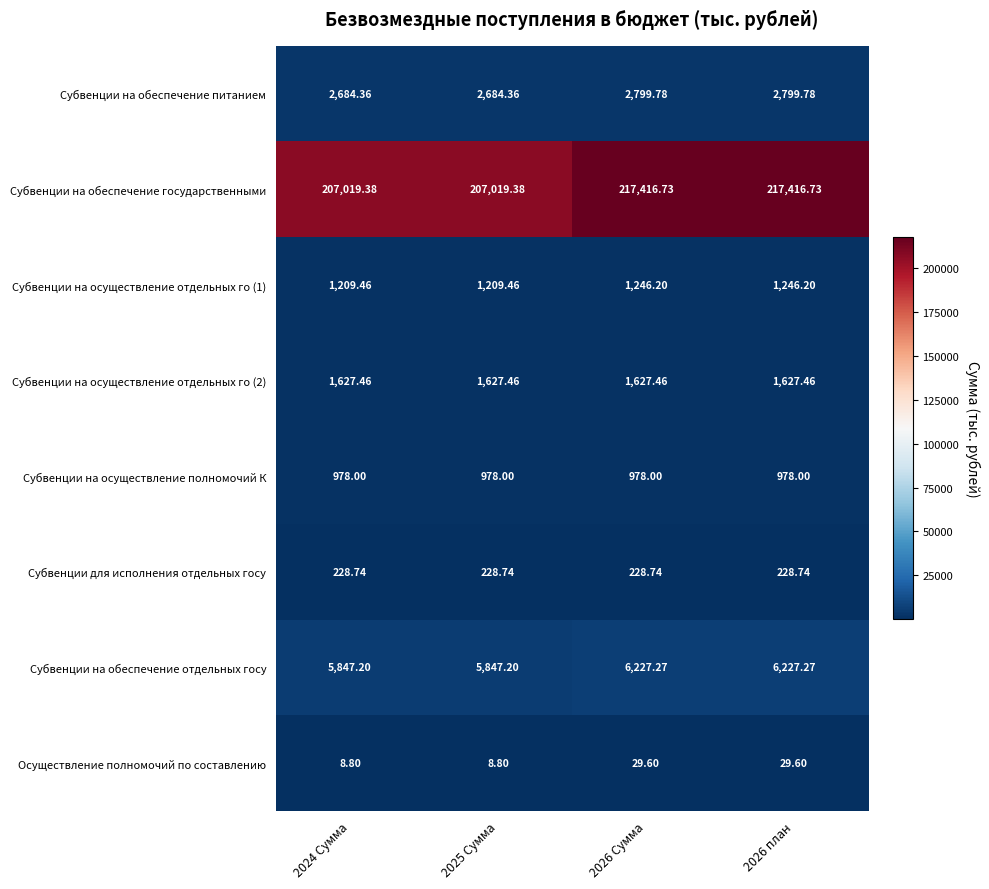

Is the value of Субвенции на обеспечение отдельных госу at 2024 Сумма greater than the value of Субвенции на осуществление отдельных го (1) at 2024 Сумма?

Yes